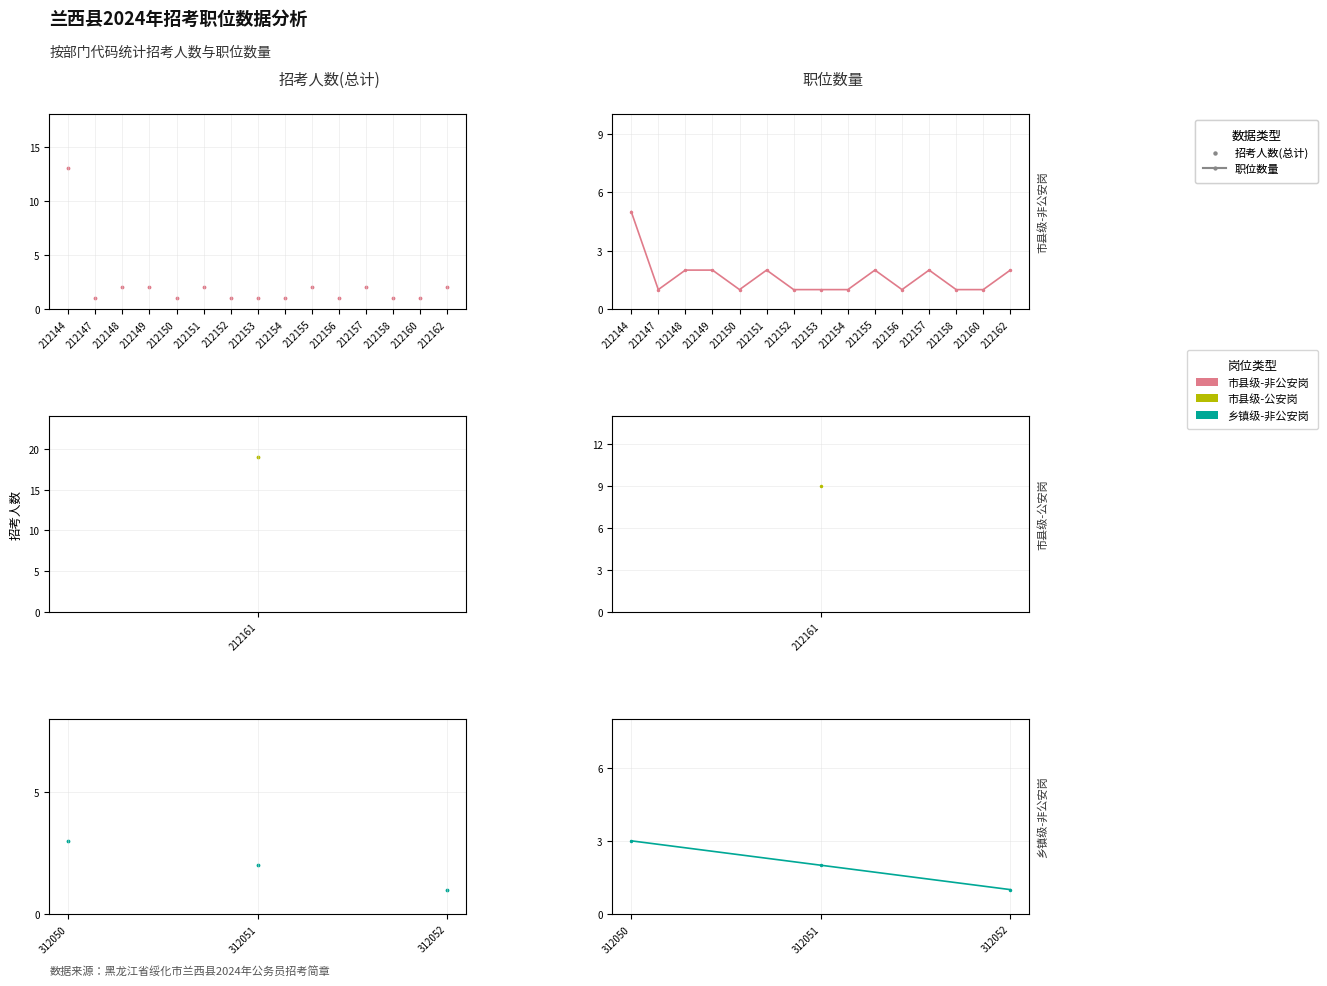

Which series contains the lowest Y value?

招考人数(总计)